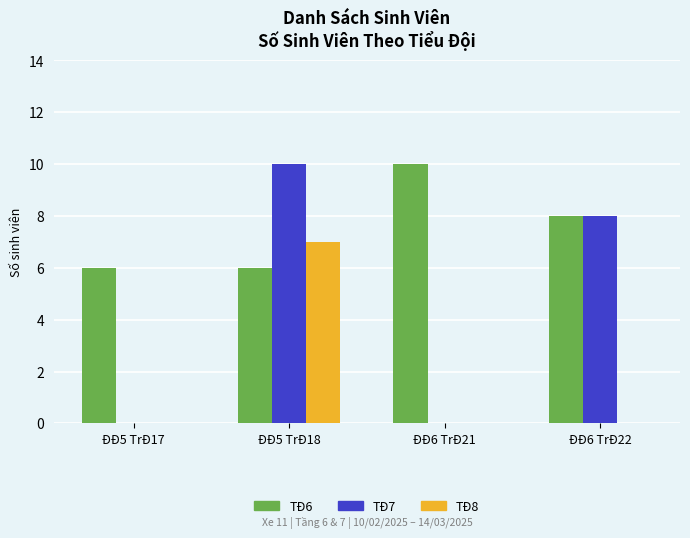

Which category has the highest value in the TĐ6 series?

ĐĐ6 TrĐ21